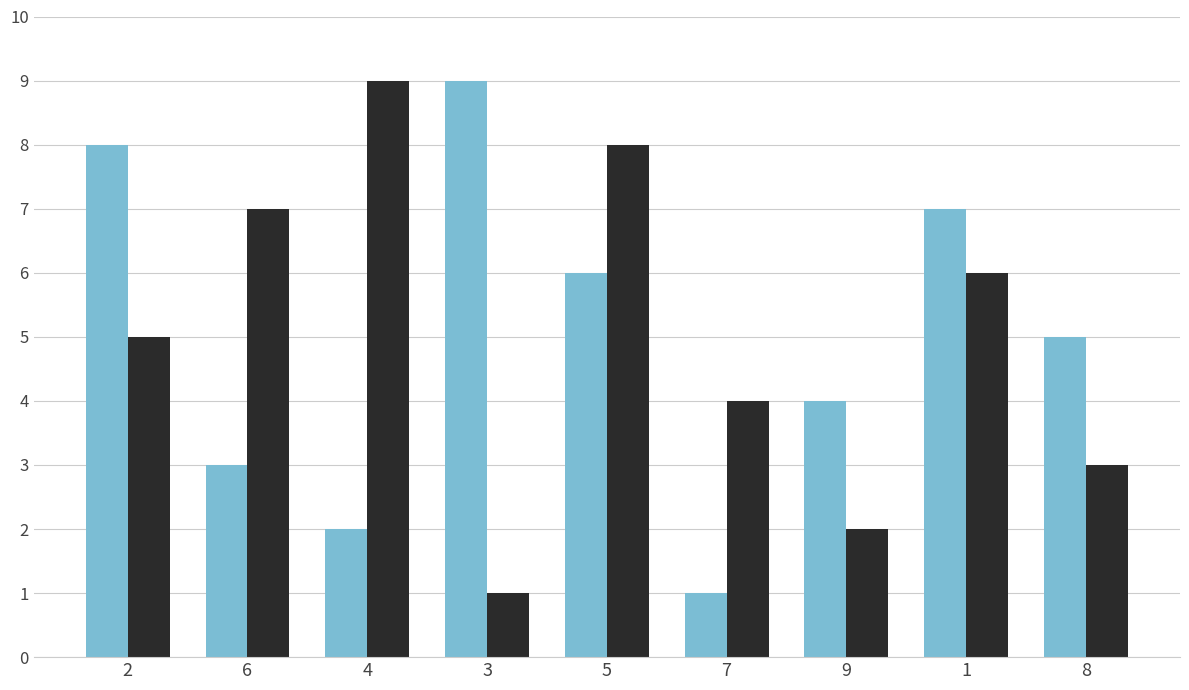

What is the greatest value displayed?

9